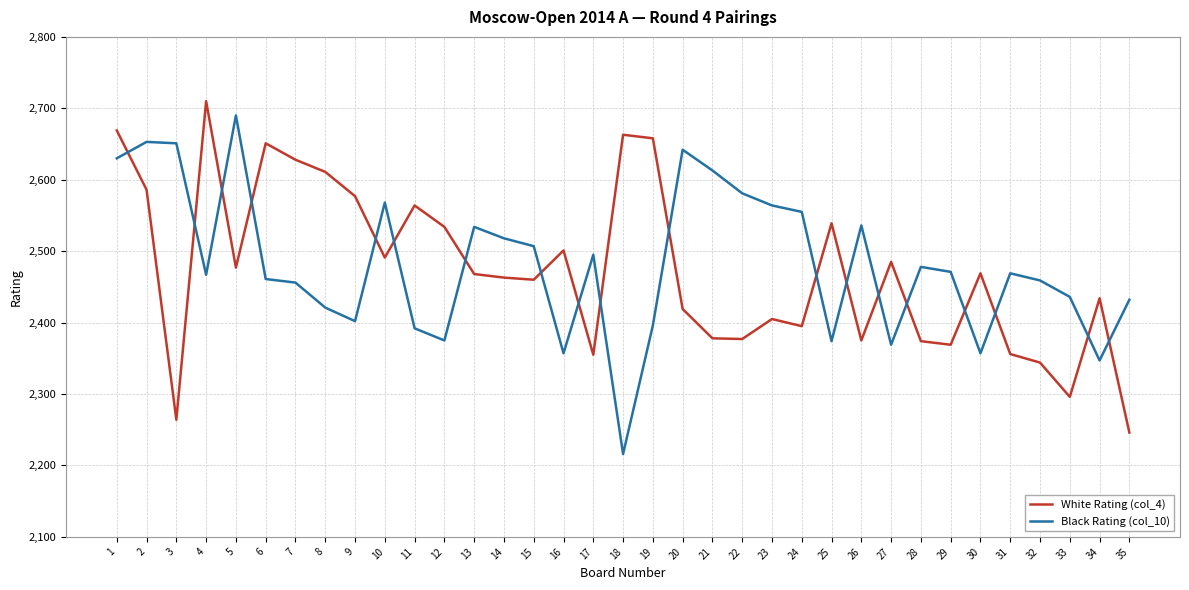

What is the difference between the Black Rating (col_10) values at 16 and 26?

179